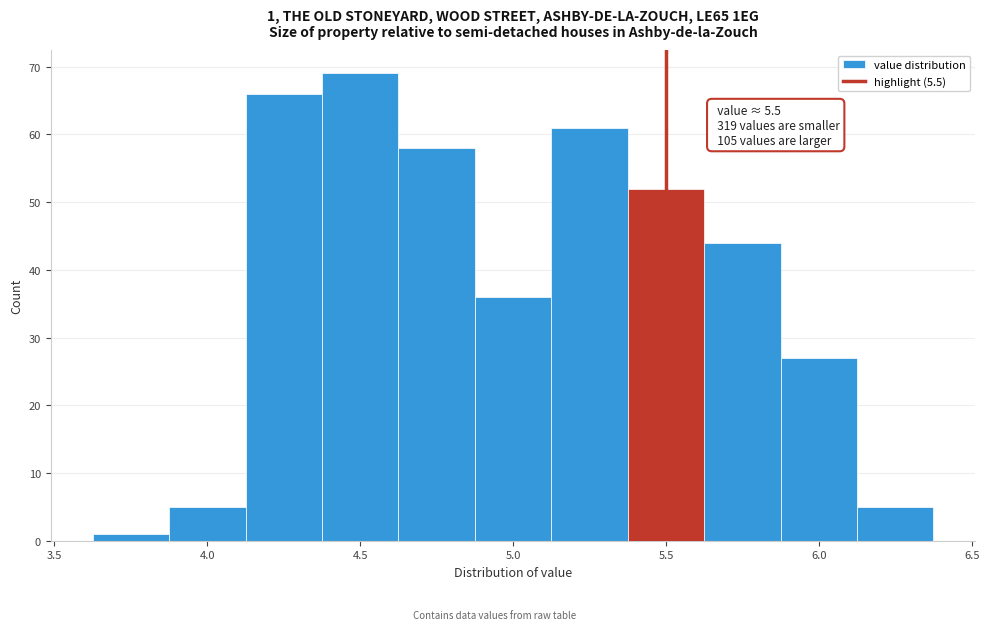

Over which range of the x-axis is the bar tallest?

4.375 to 4.625